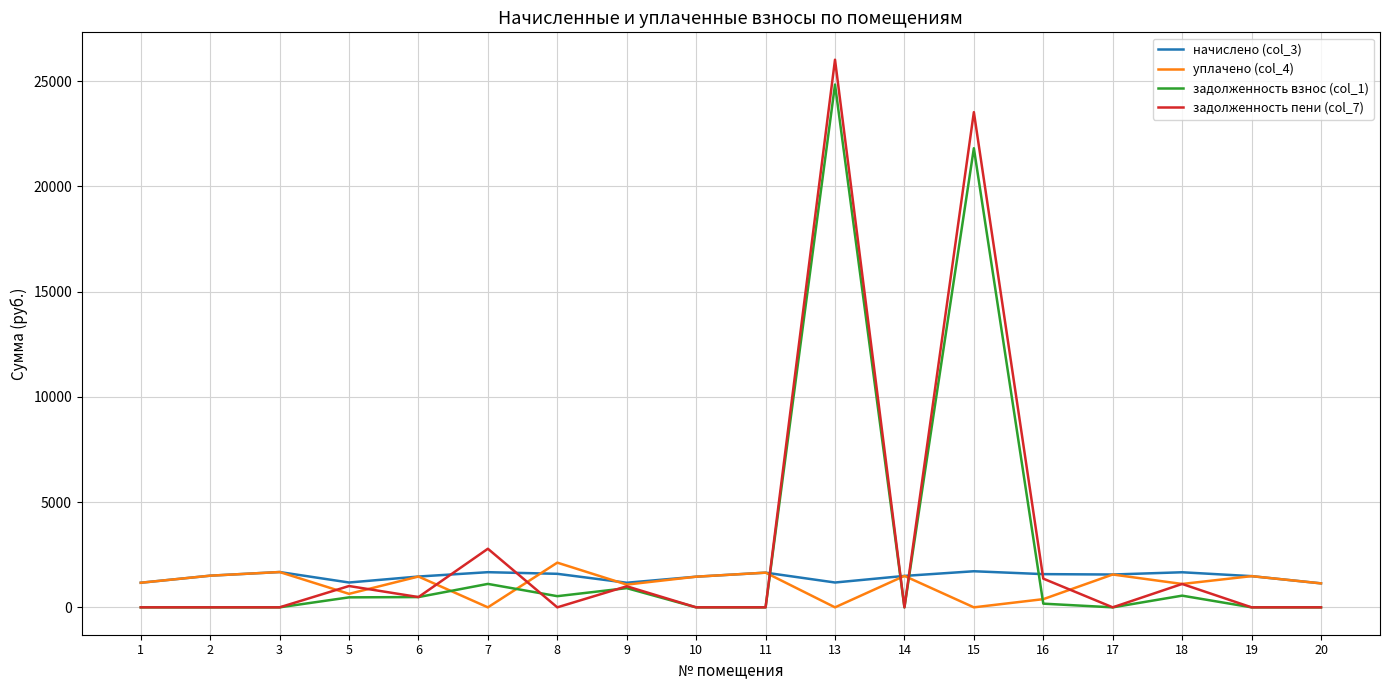

True or false: уплачено (col_4) has a value of 0.0 at 7.

True